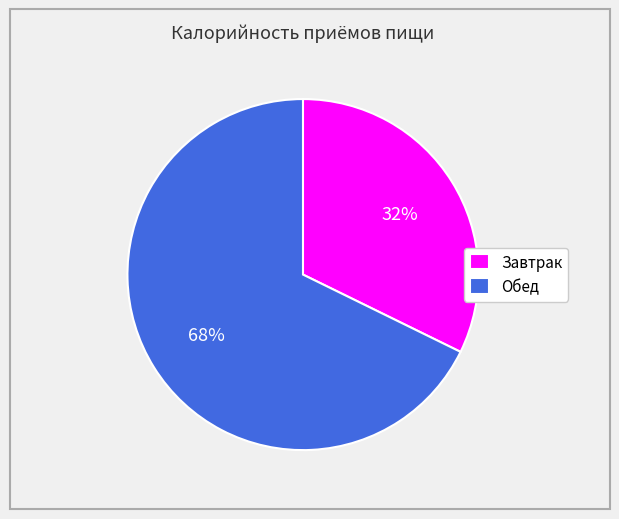

To the nearest percent, what portion does Завтрак represent?

32%